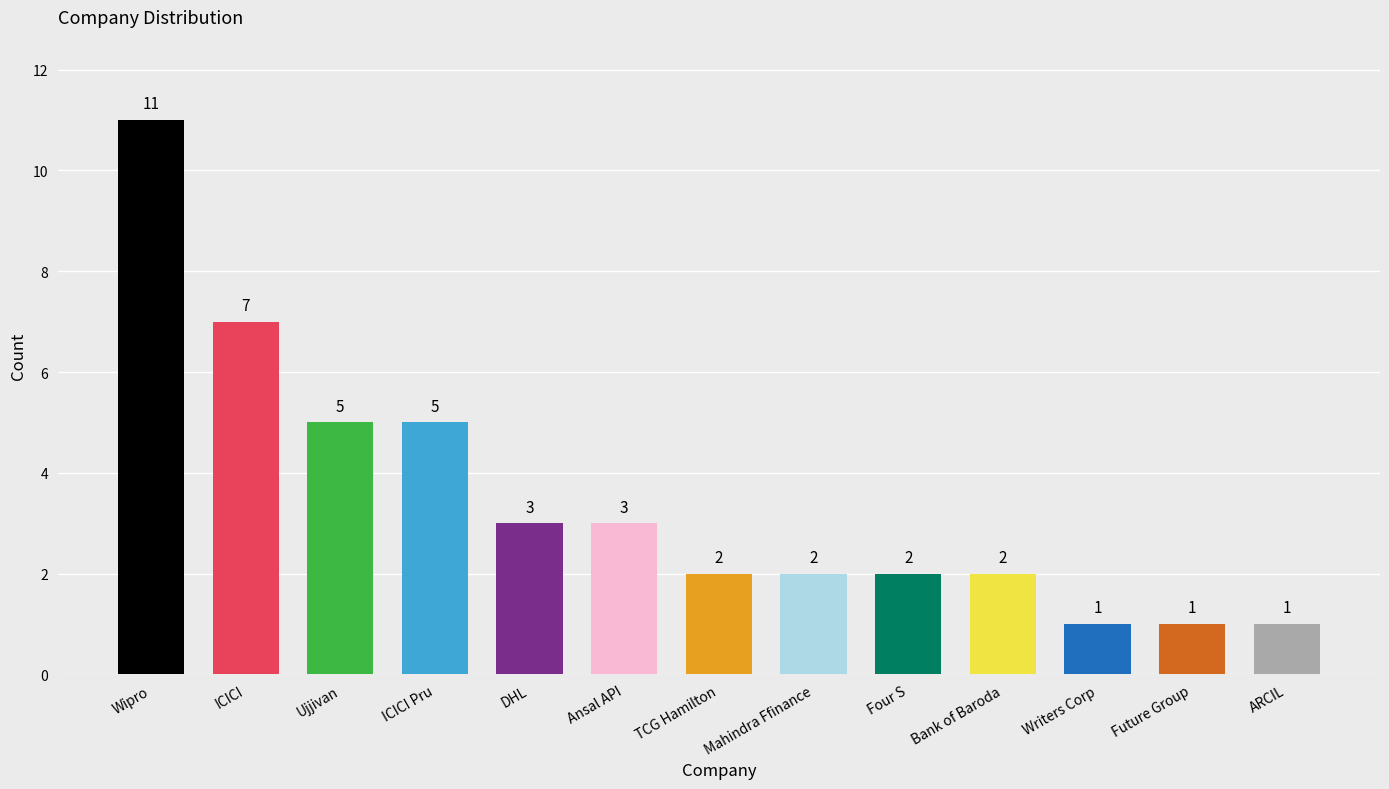

Are the bars grouped side by side (vs. stacked)?

No